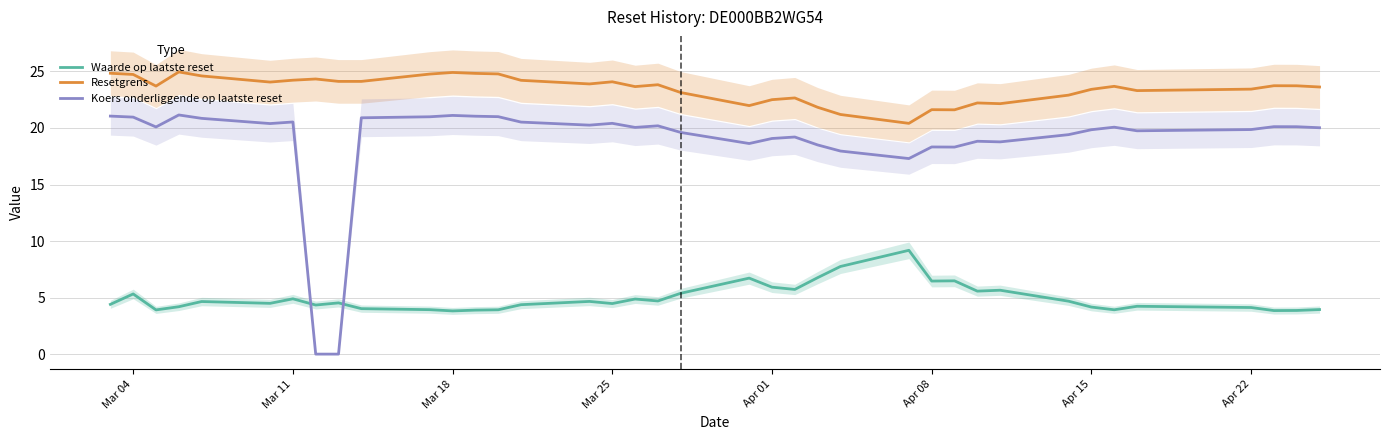

True or false: Resetgrens and Waarde op laatste reset cross at least once.

False